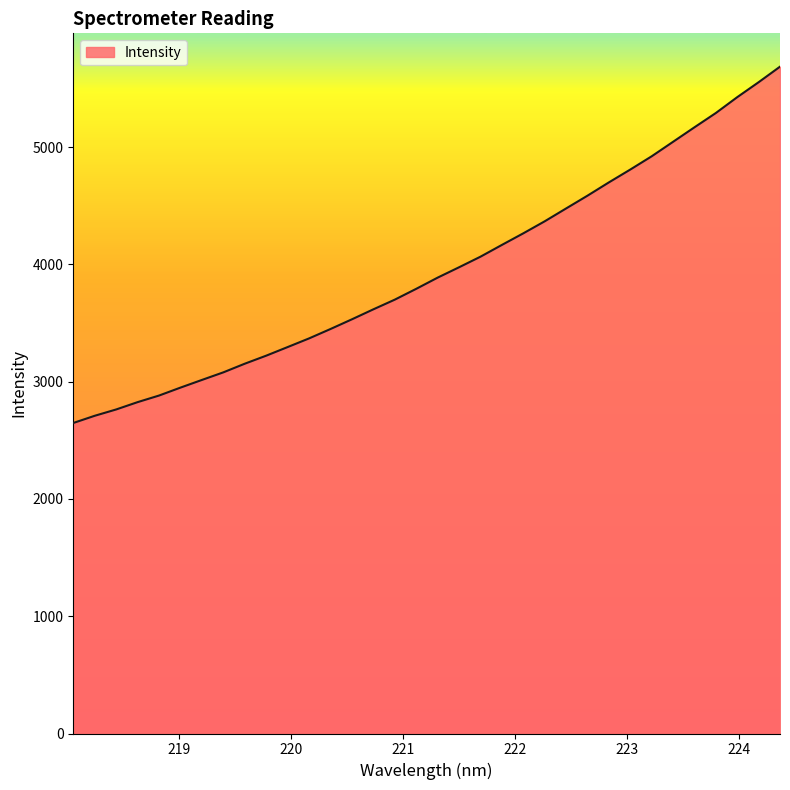

What is the difference between the maximum and minimum values?

3038.7